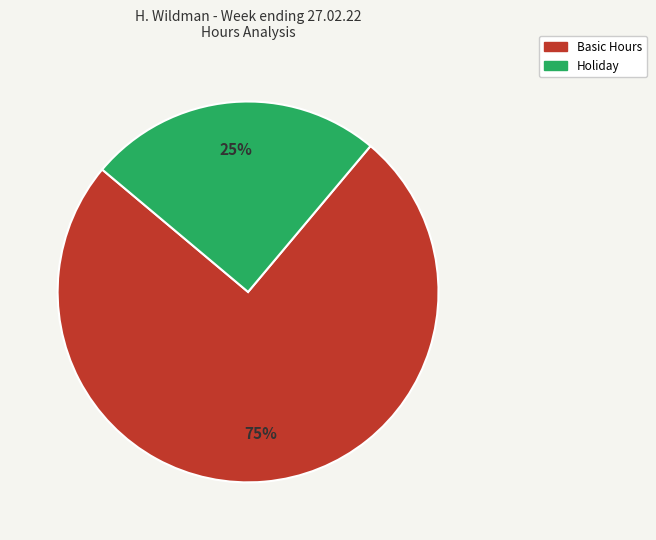

Does any single category account for the majority?

Yes